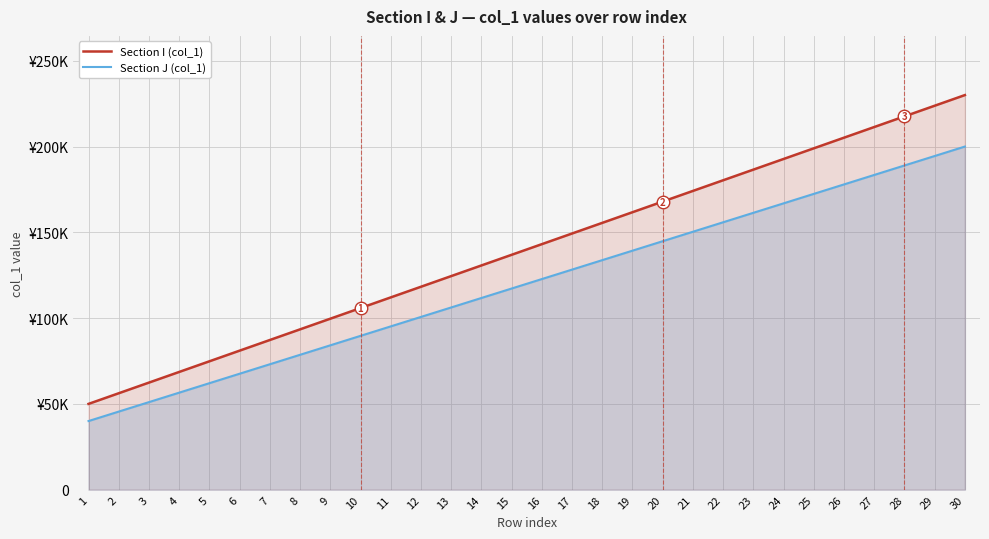

Does the chart display data point markers on the line(s)?

No